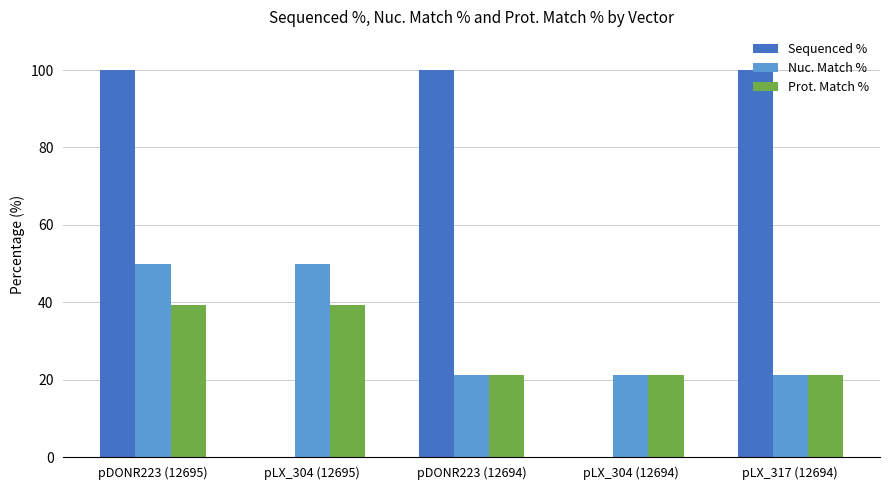

What is the maximum value for Prot. Match %?

39.4